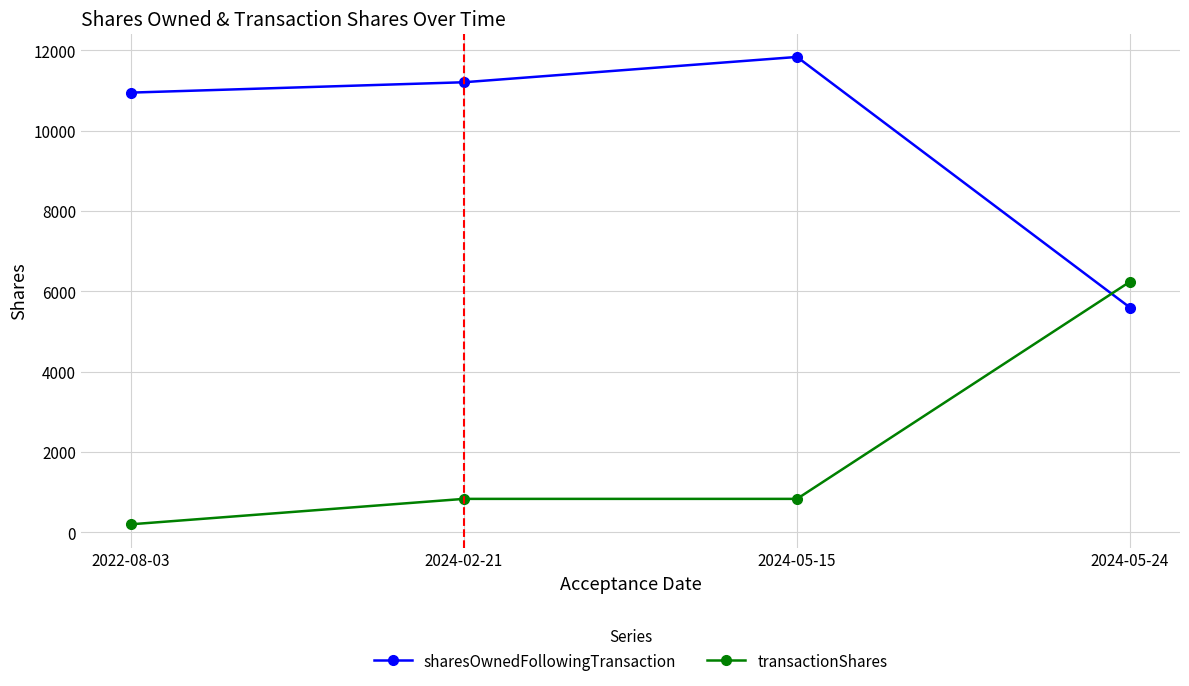

What is the difference between the transactionShares values at 2022-08-03 and 2024-05-24?

6040